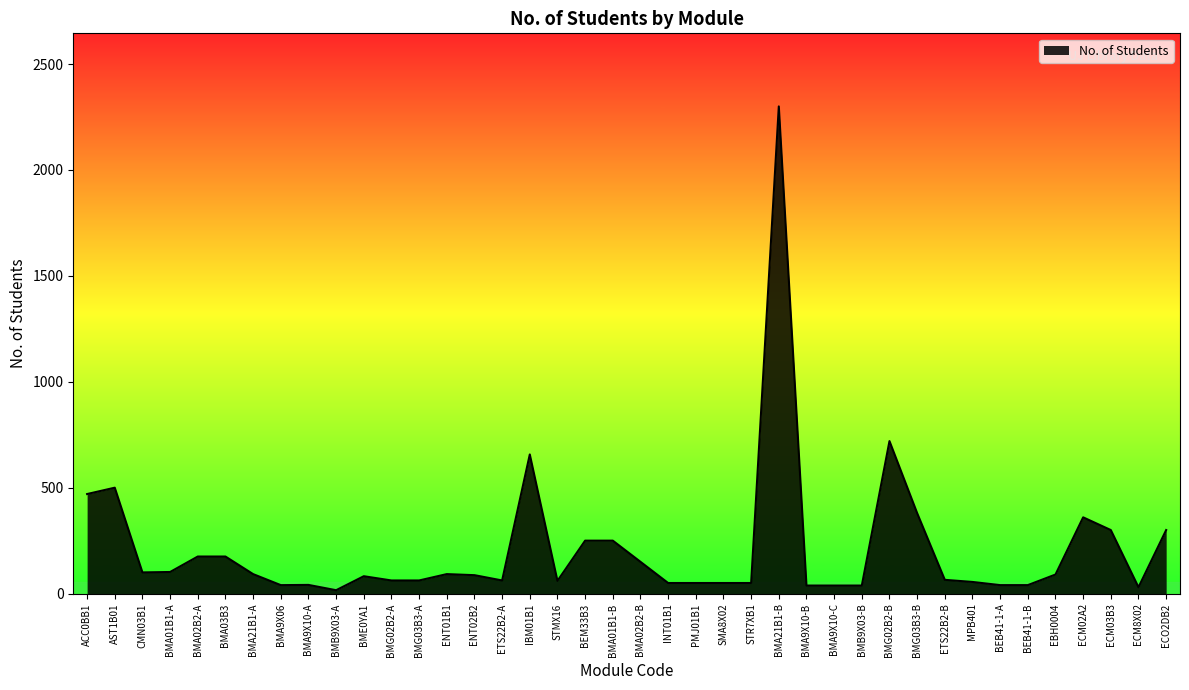

The value at BMA01B1-B is 250. True or false?

True